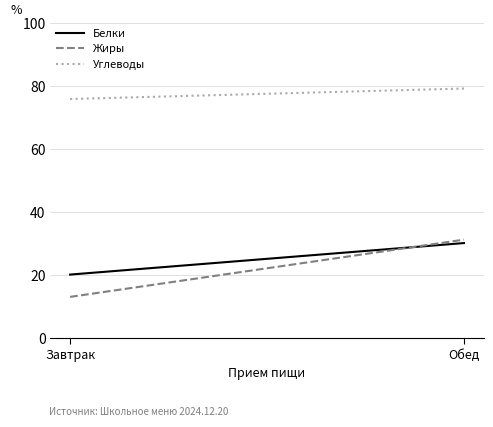

Between Обед and Завтрак, which is larger?

Обед